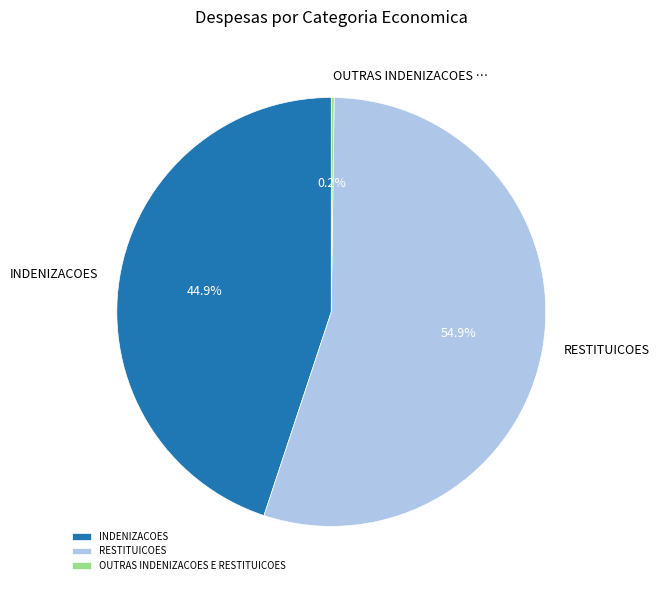

What is the ratio of the value at RESTITUICOES to the value at INDENIZACOES?

1.2